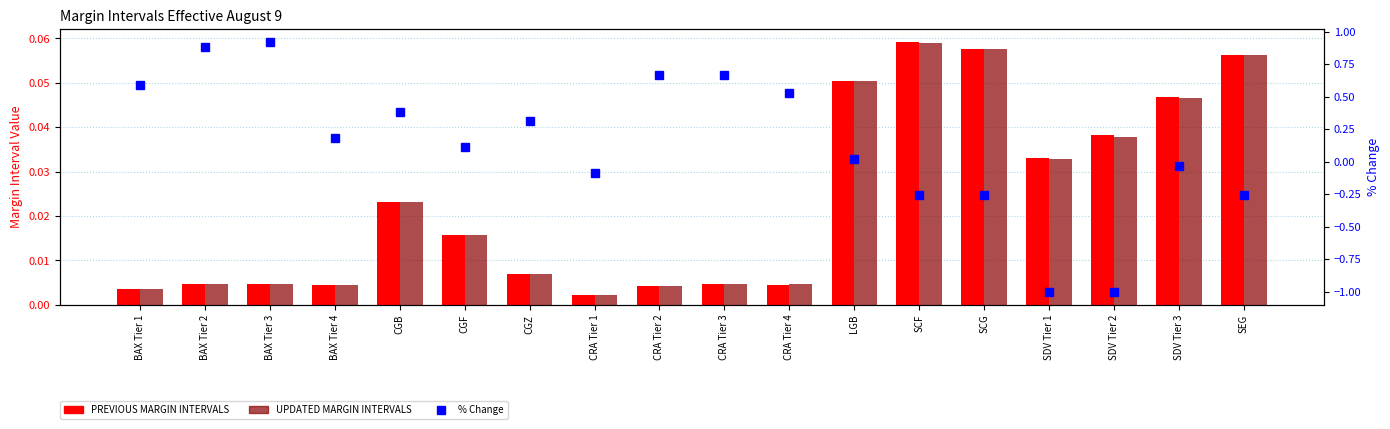

What is the difference between the highest and lowest values at SCG?

0.3